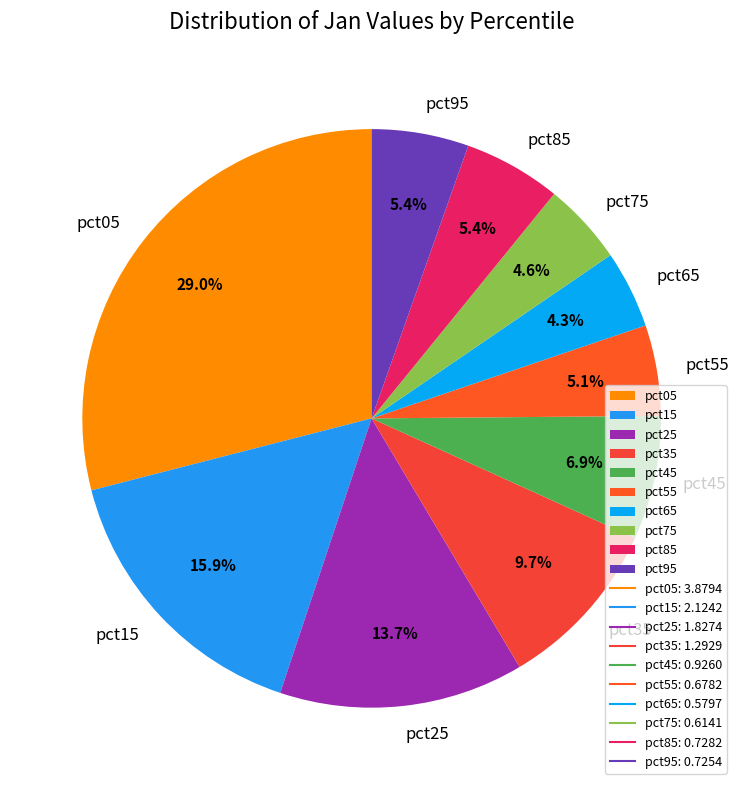

Which has a higher value, pct25 or pct55?

pct25